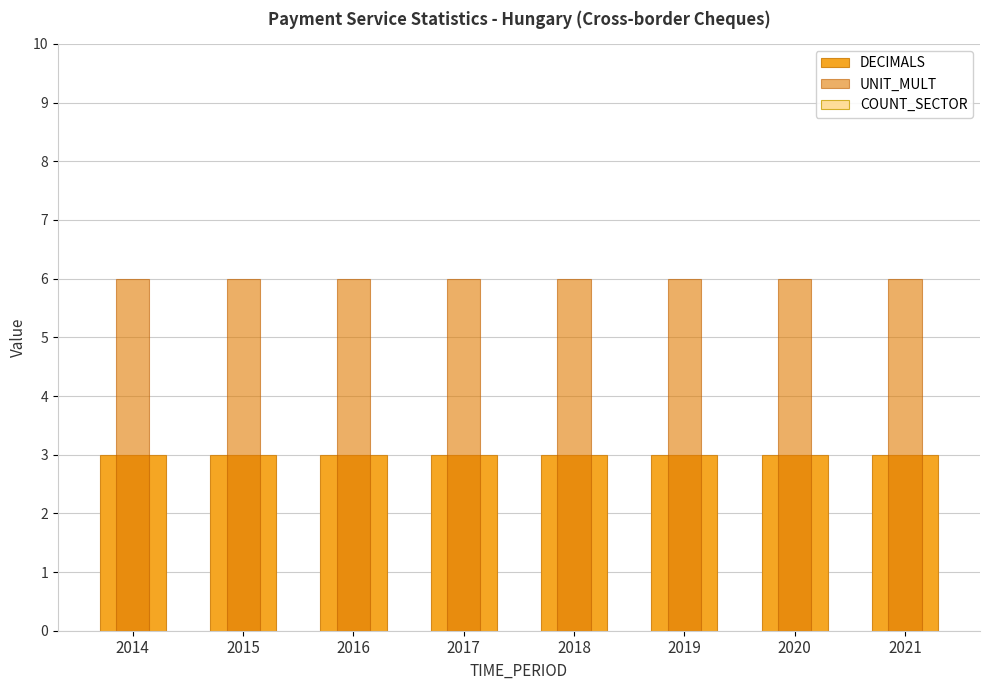

Reading left to right, what are all the values shown in this chart?

DECIMALS: 2014=3	2015=3	2016=3	2017=3	2018=3	2019=3	2020=3	2021=3
UNIT_MULT: 2014=6	2015=6	2016=6	2017=6	2018=6	2019=6	2020=6	2021=6
COUNT_SECTOR: 2014=0	2015=0	2016=0	2017=0	2018=0	2019=0	2020=0	2021=0